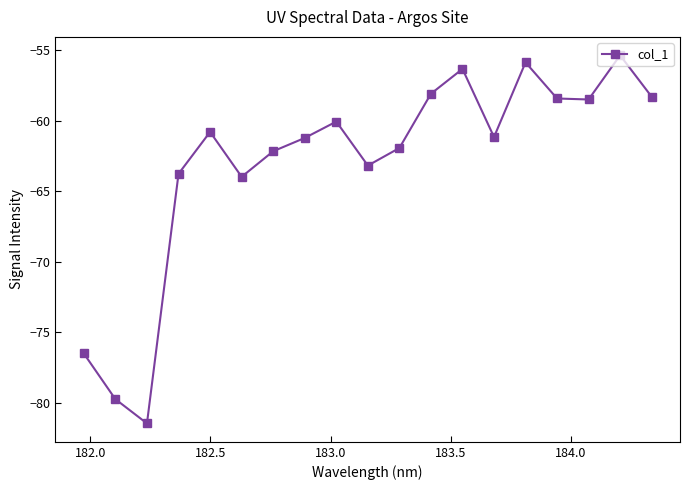

How many points are higher than both their immediate neighbors (excluding endpoints)?

5